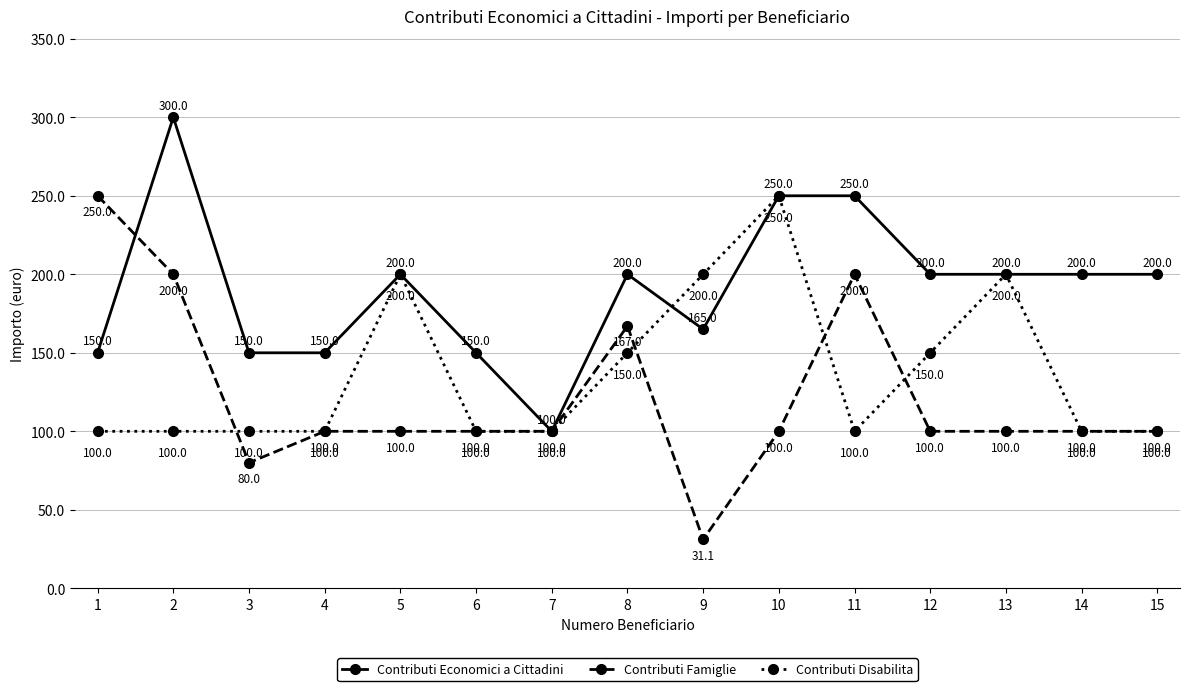

Which series has the widest spread of values?

Contributi Famiglie